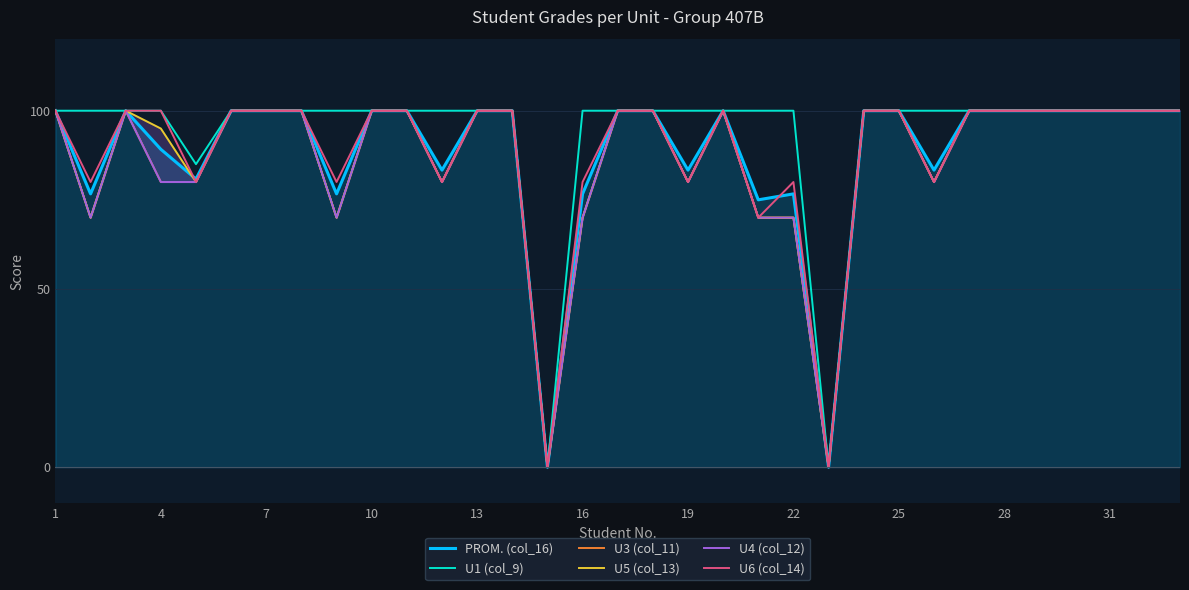

What is the greatest value displayed?

100.0